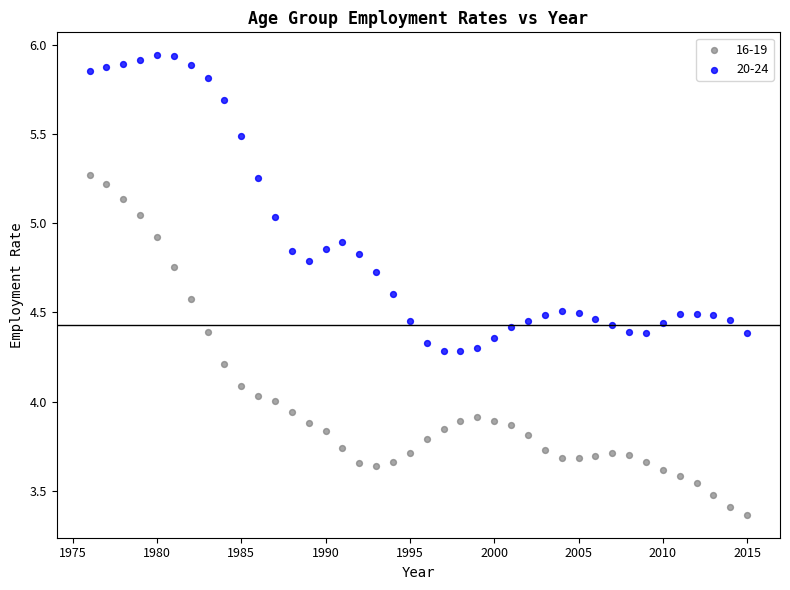

Which series has the largest Y range (max minus min)?

16-19